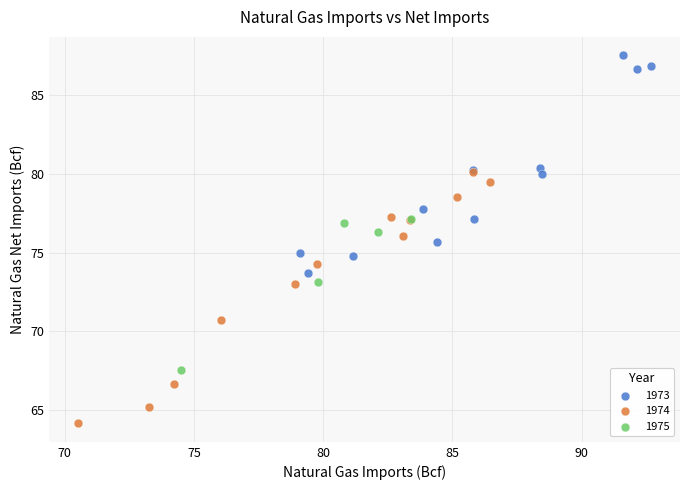

What are all the series names shown in the legend?

1973, 1974, 1975